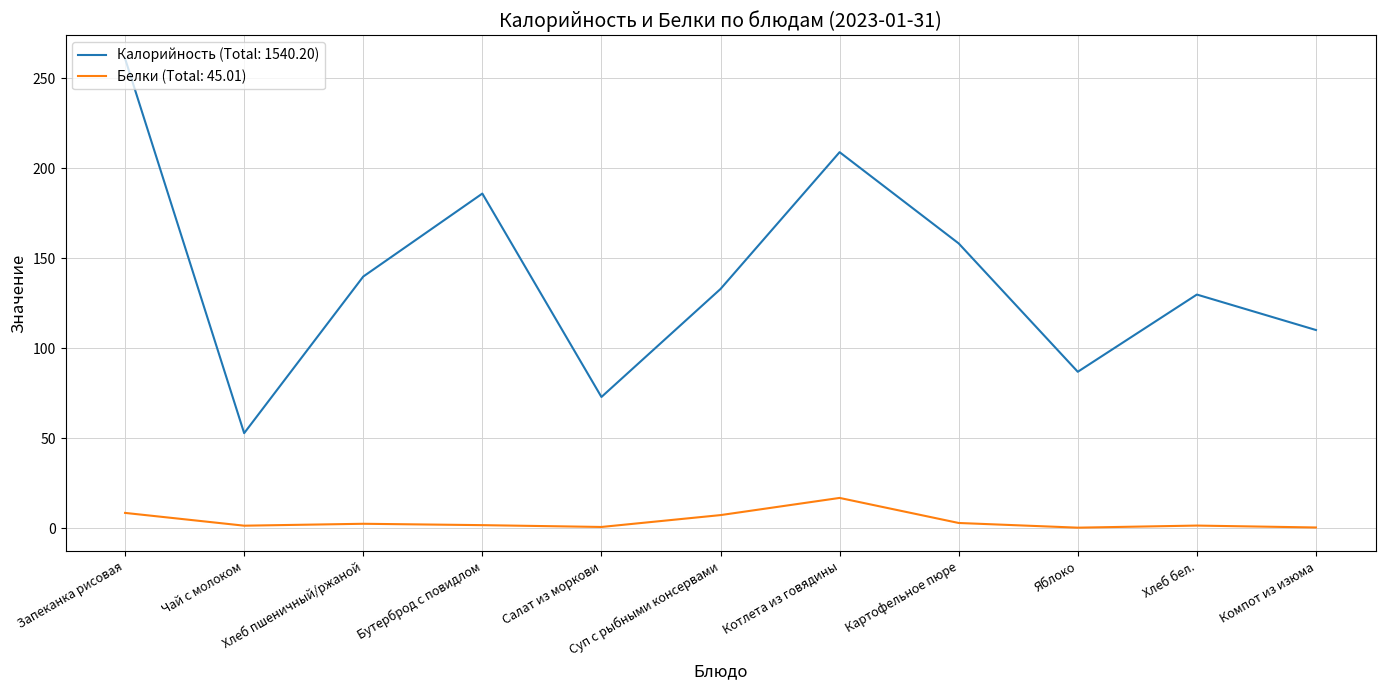

What position from the left is Котлета из говядины?

7